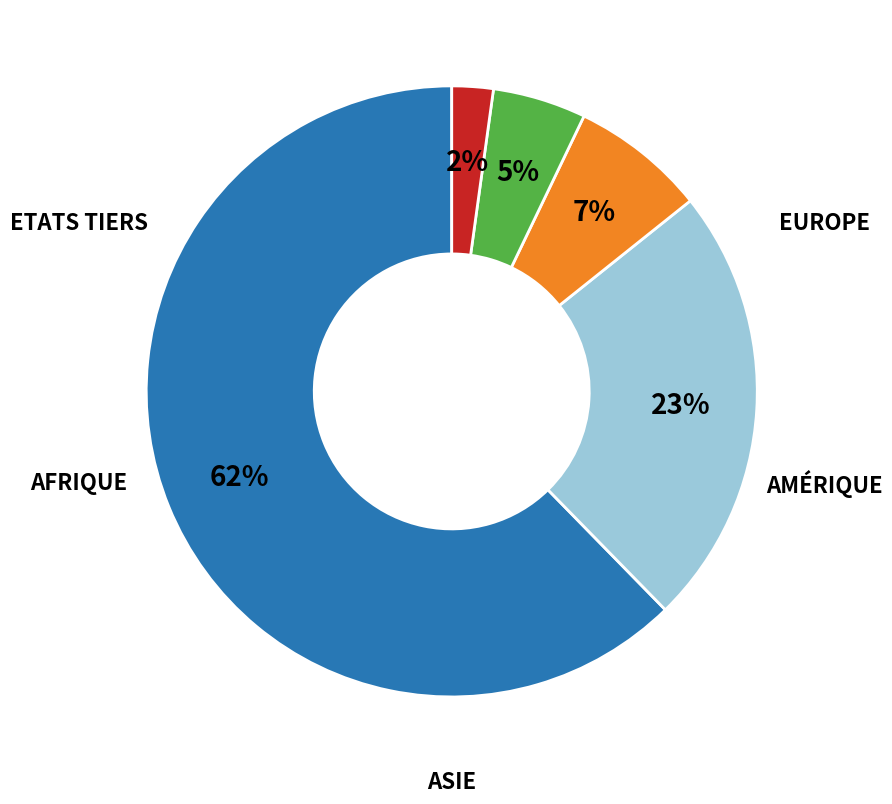

Is there any slice that represents more than half of the pie?

Yes